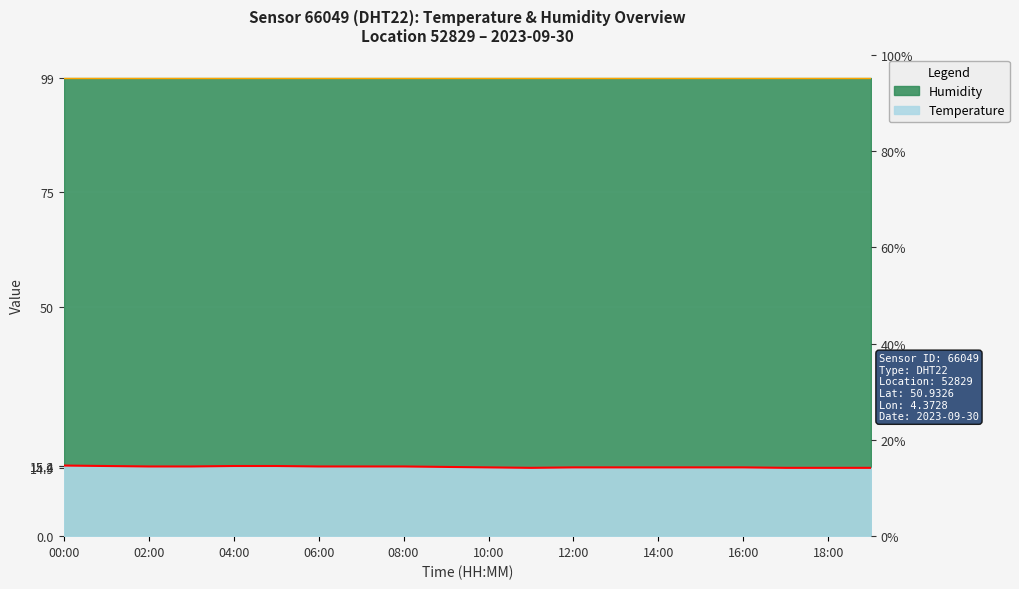

What position from the left is 19:00?

20